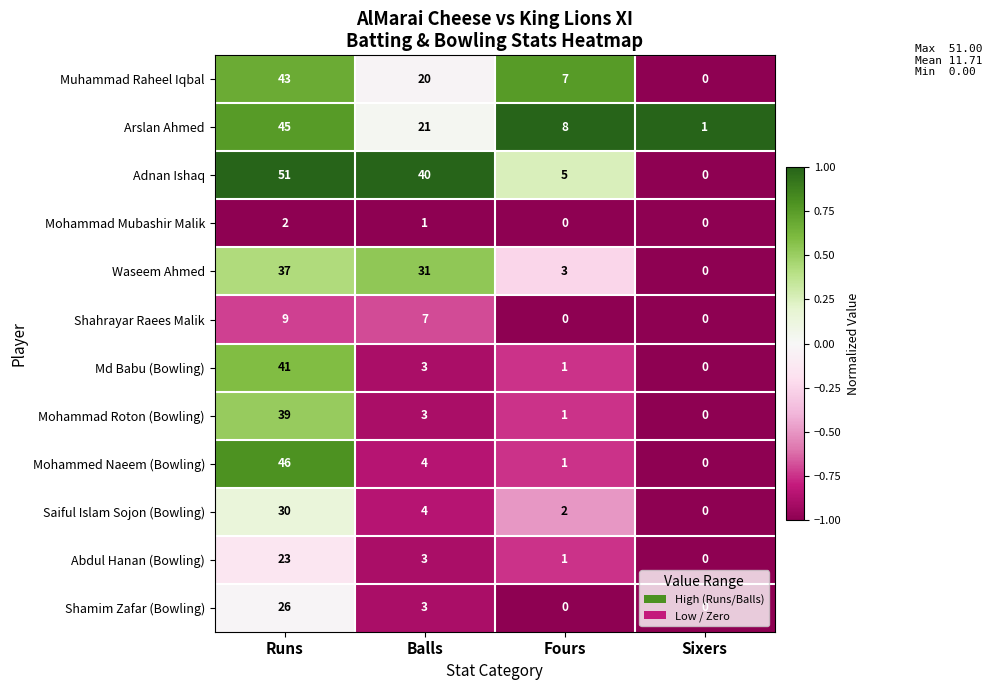

Rank the series by their maximum value, from lowest to highest.

Mohammad Mubashir Malik, Shahrayar Raees Malik, Abdul Hanan (Bowling), Shamim Zafar (Bowling), Saiful Islam Sojon (Bowling), Waseem Ahmed, Mohammad Roton (Bowling), Md Babu (Bowling), Muhammad Raheel Iqbal, Arslan Ahmed, Mohammed Naeem (Bowling), Adnan Ishaq